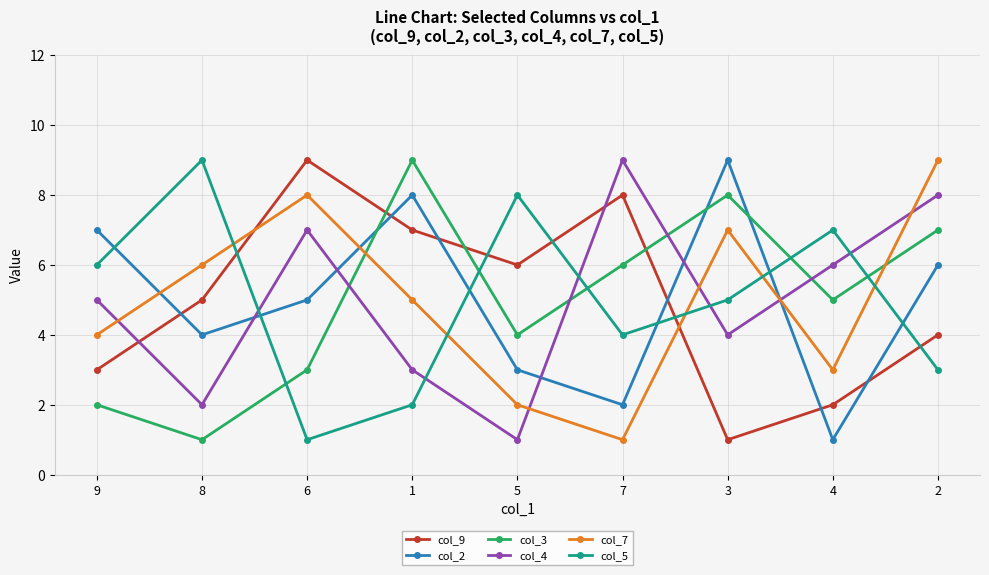

How many intersections are there between col_2 and col_5?

6